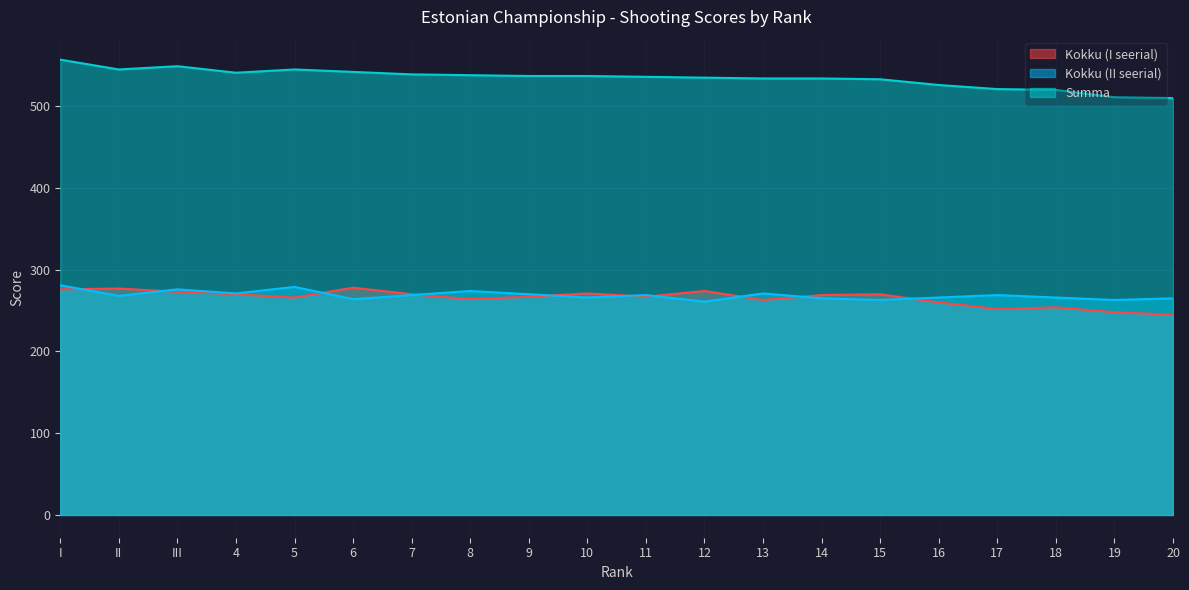

Is the value of Summa at 16 greater than the value of Kokku (II seerial) at II?

Yes